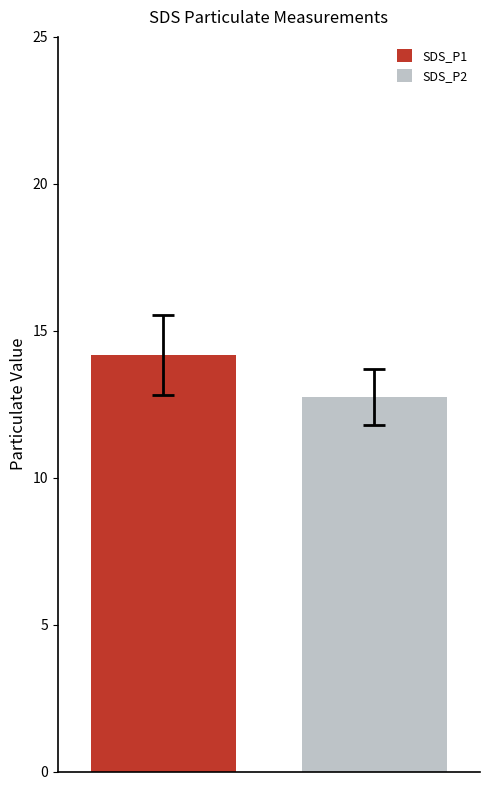

List the series in order of their overall mean, lowest first.

SDS_P2, SDS_P1